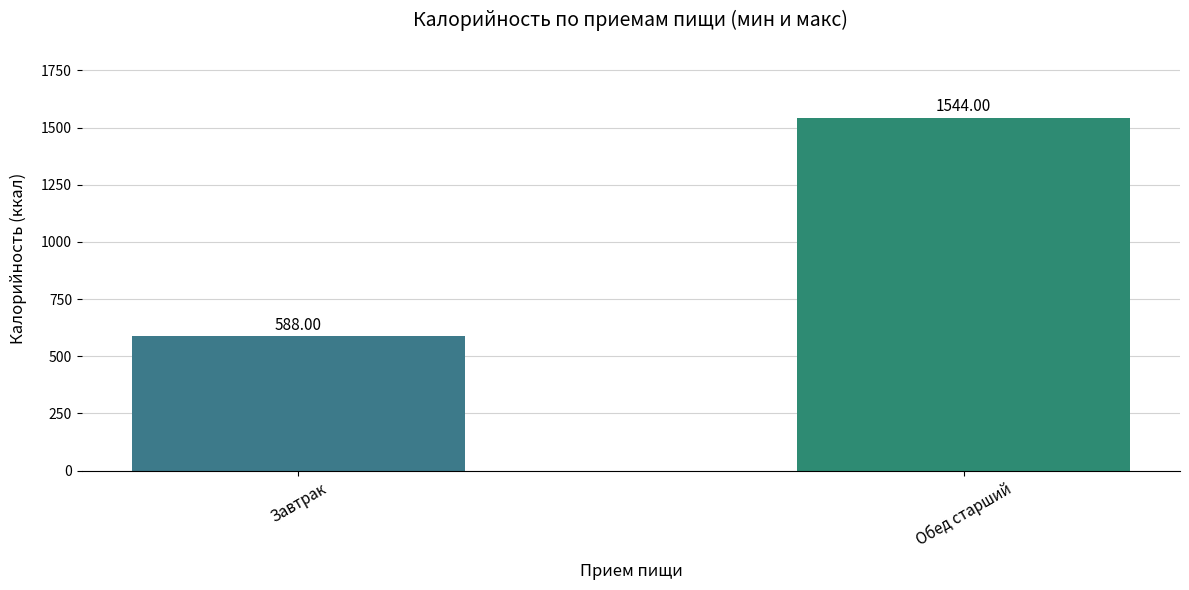

Which label corresponds to the largest value in the chart?

Обед старший